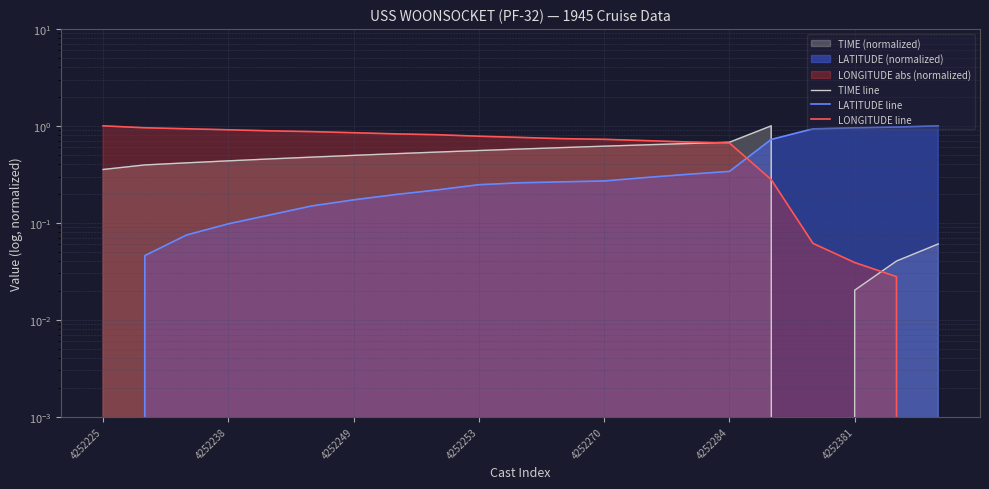

True or false: LONGITUDE line and LATITUDE line cross at least once.

True